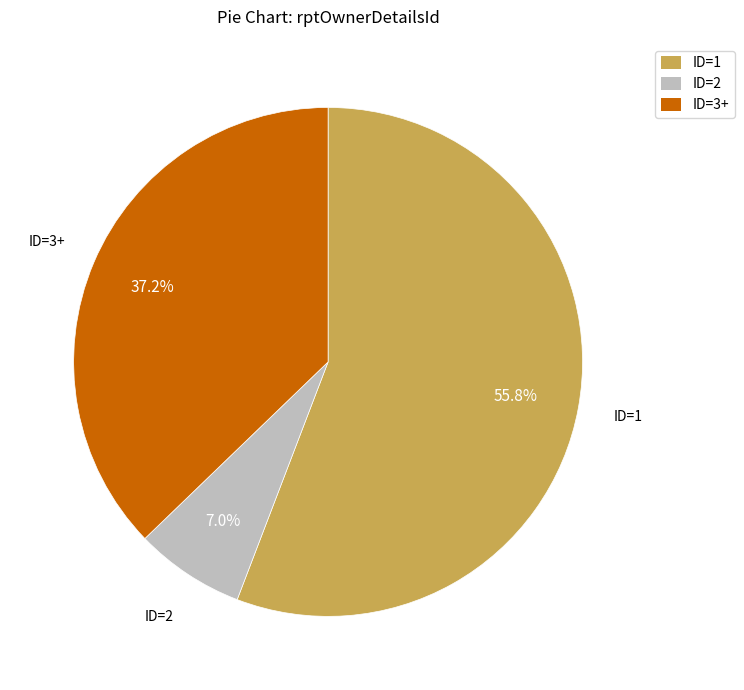

Between ID=3+ and ID=2, which is larger?

ID=3+